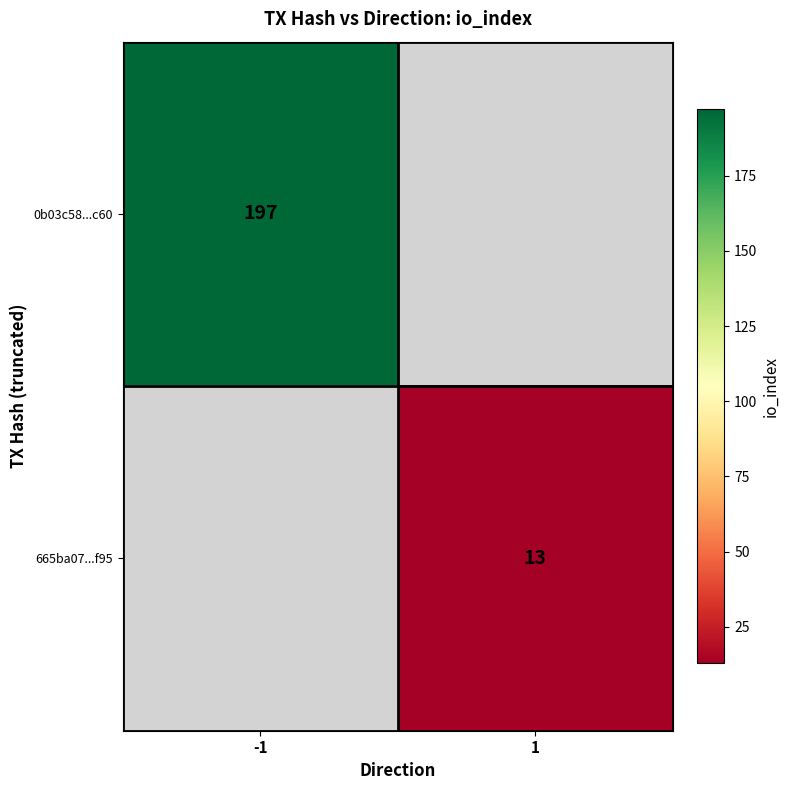

At which category does the chart reach its minimum across all series?

1